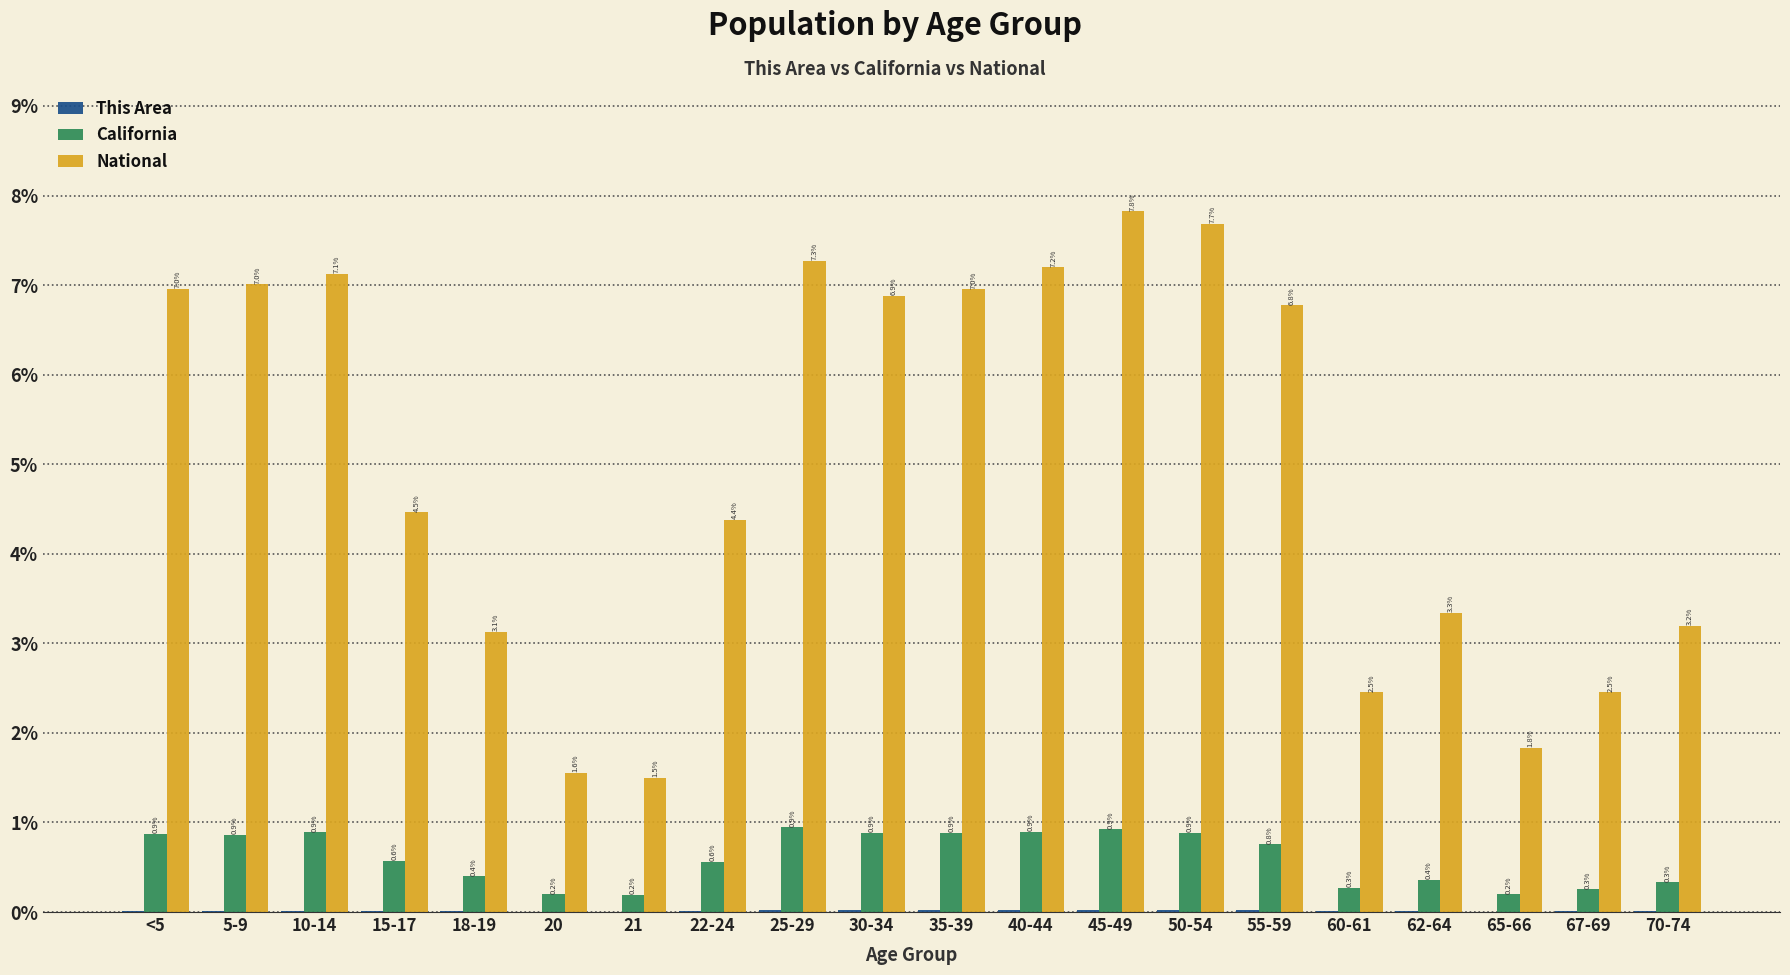

Read the California value at 5-9.

0.9